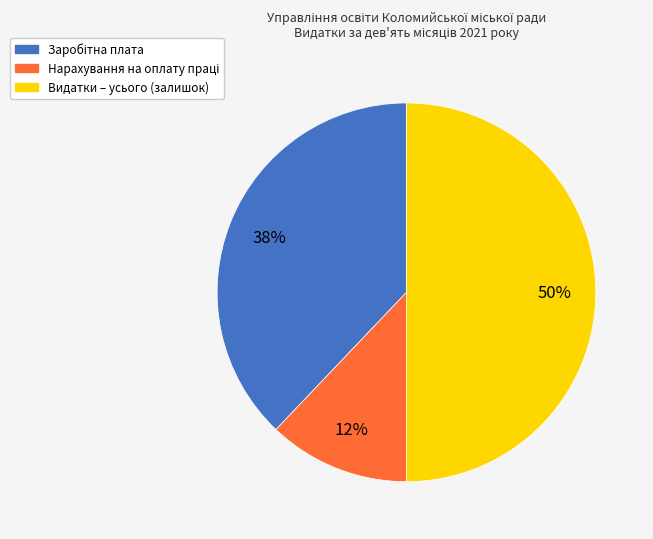

Which slice is the largest?

Видатки – усього (залишок)